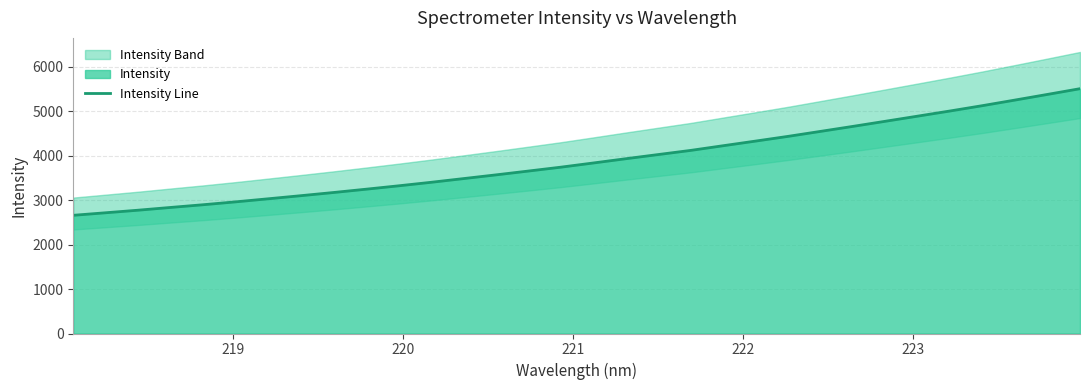

How many data points are above 3835?

16